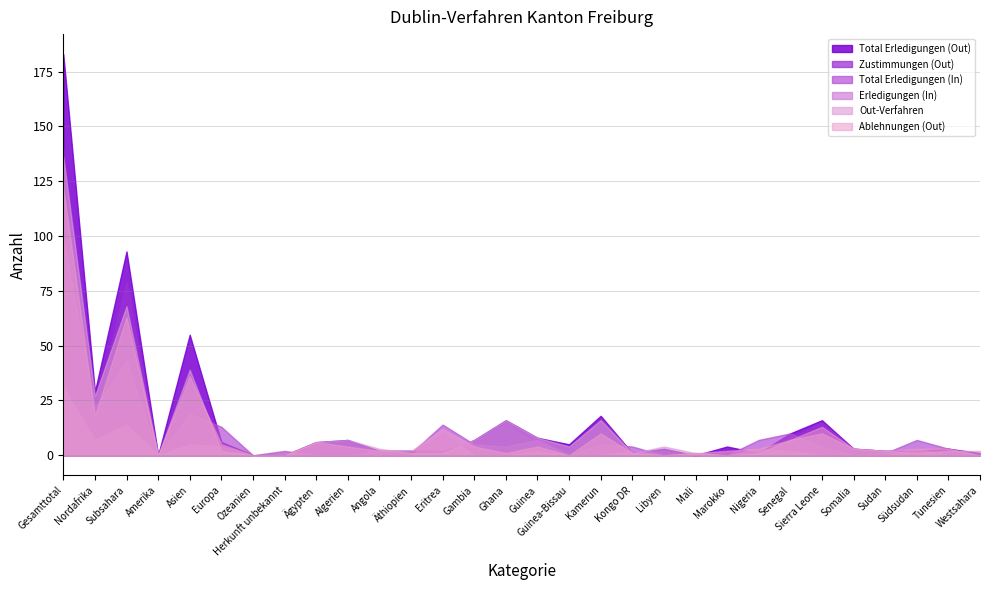

True or false: Ablehnungen (Out) has a value of 1 at 32.

False